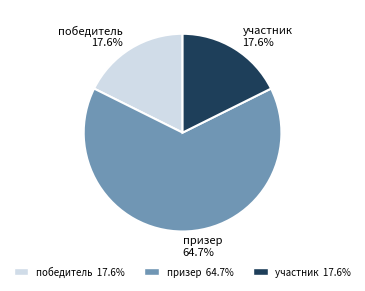

To the nearest percent, what is the average slice percentage?

33%